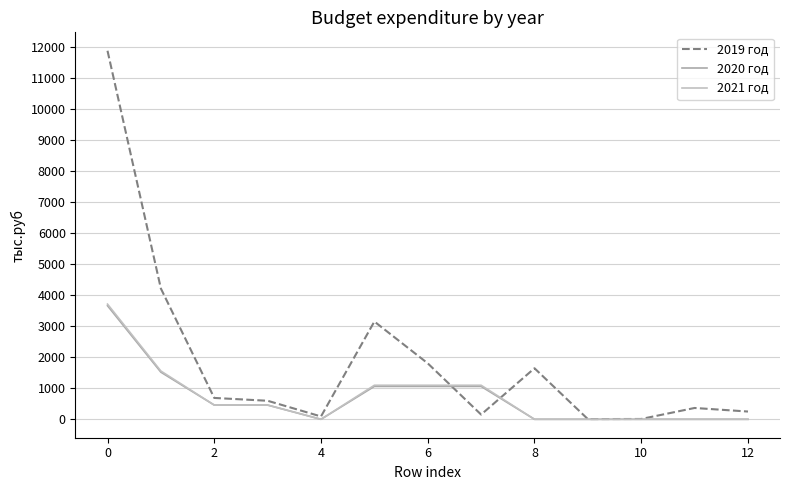

How many lines are shown in the chart?

3